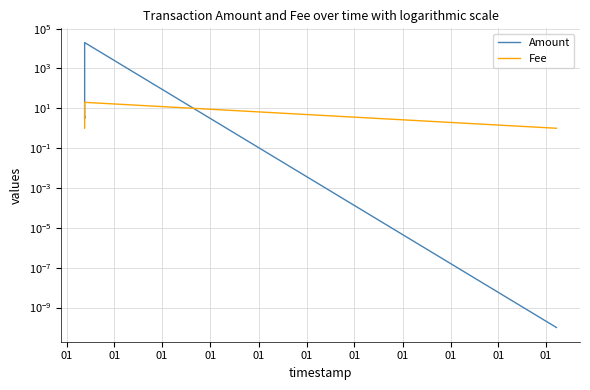

Which category has the lowest value across all series?

01